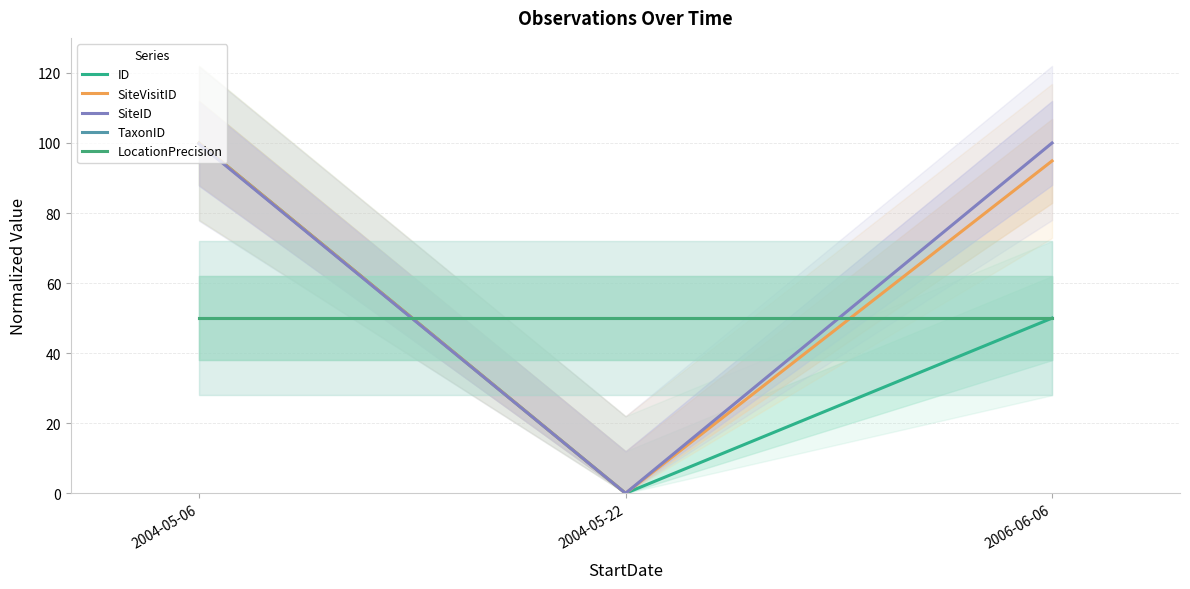

What is the label of the 1st point from the right?

2006-06-06